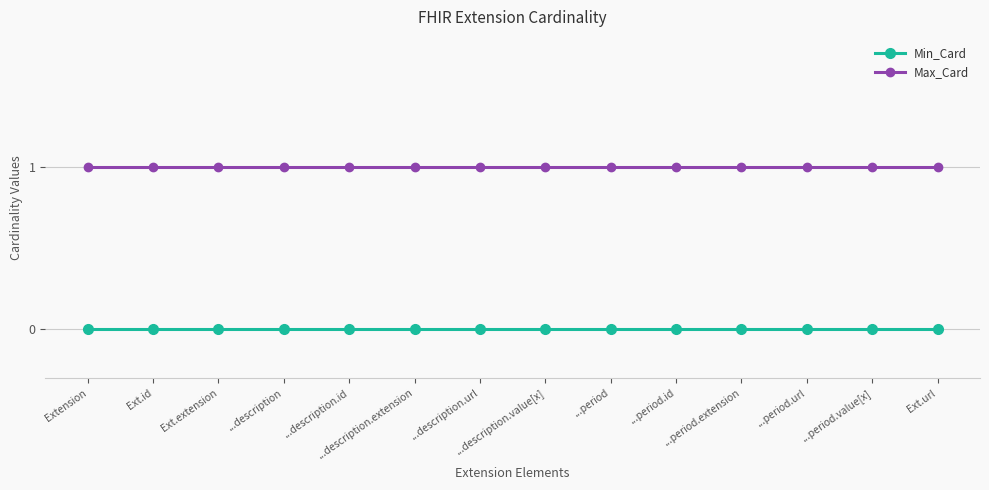

True or false: Min_Card and Max_Card cross at least once.

False